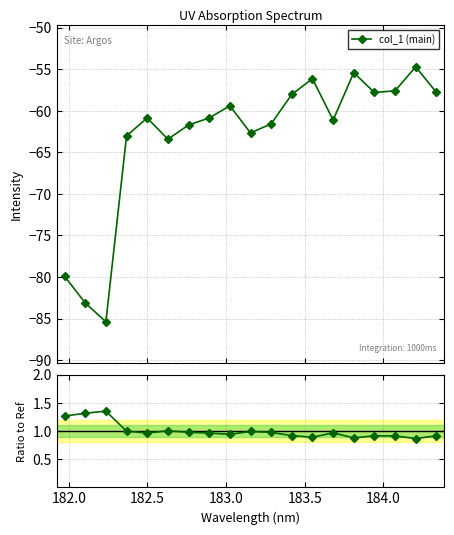

What is the minimum value for col_1 (main)?

-85.4